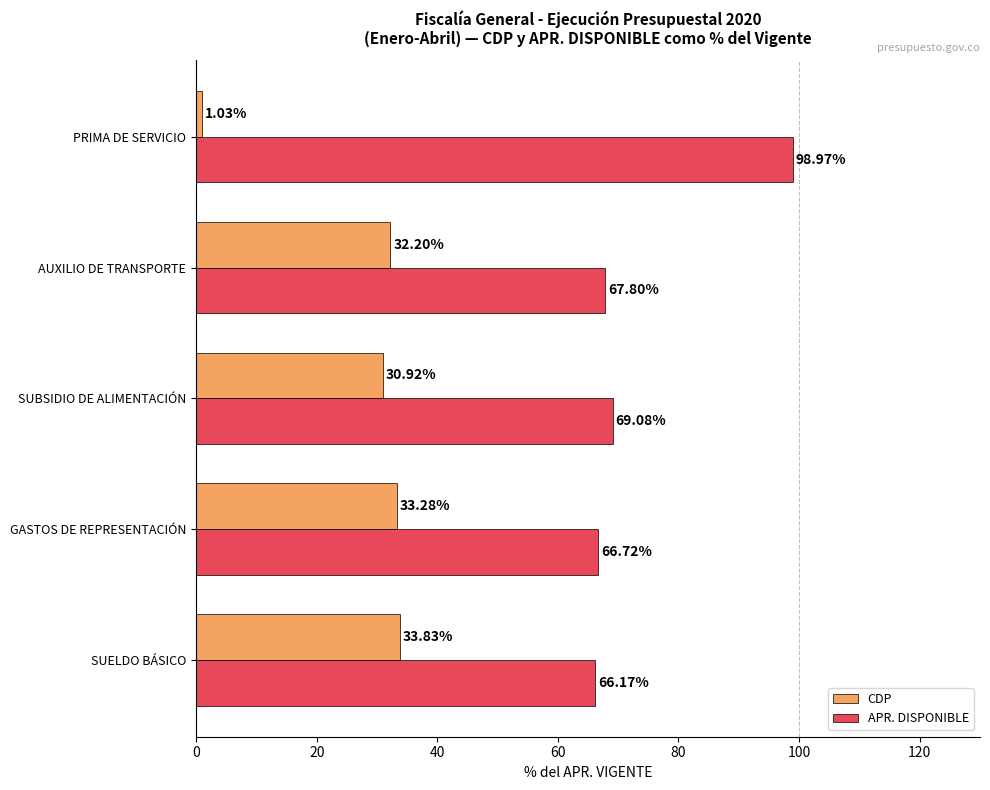

At which label is APR. DISPONIBLE closest to 82?

SUBSIDIO DE ALIMENTACIÓN